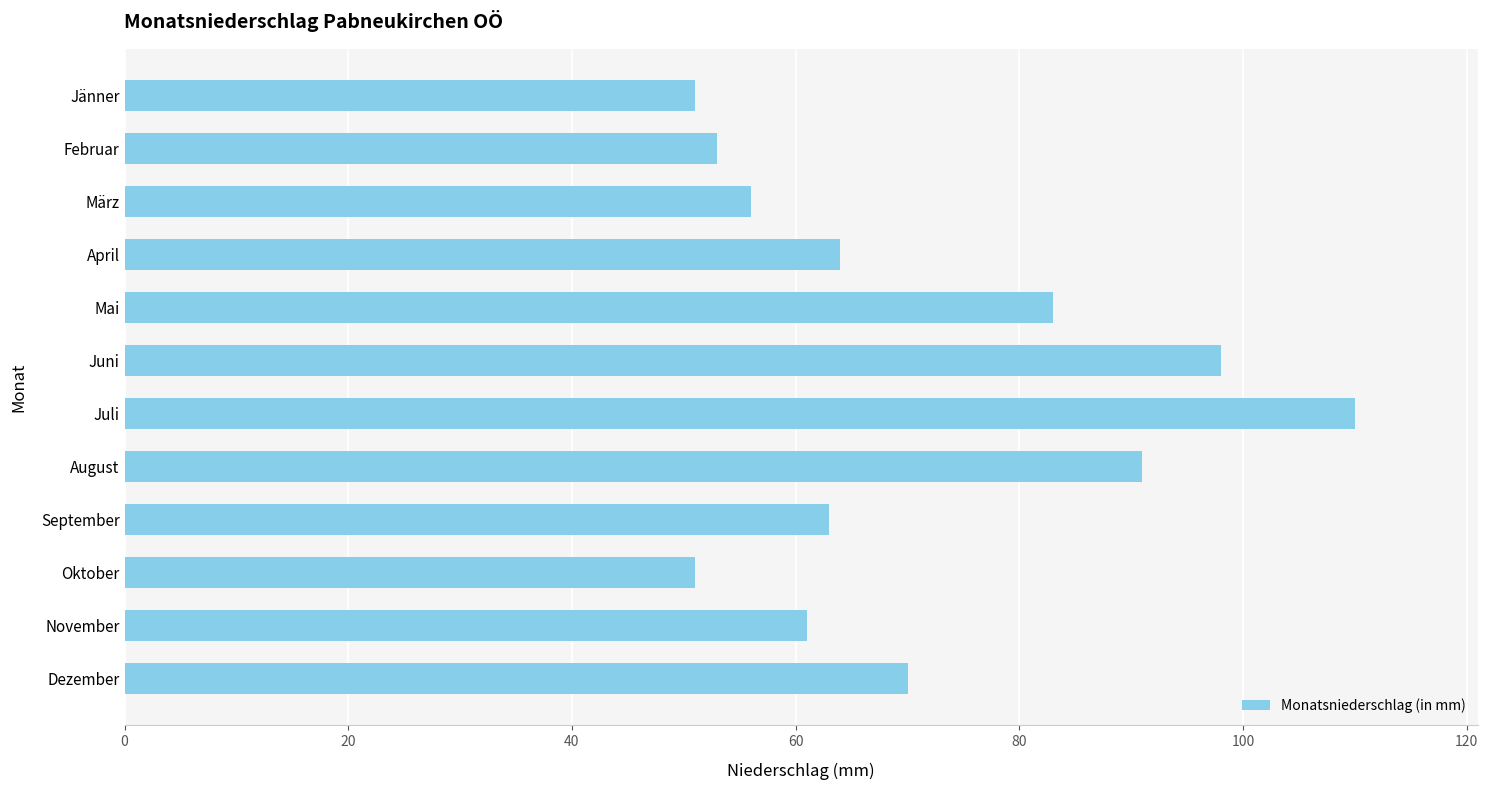

Which has a higher value, Mai or Juni?

Juni